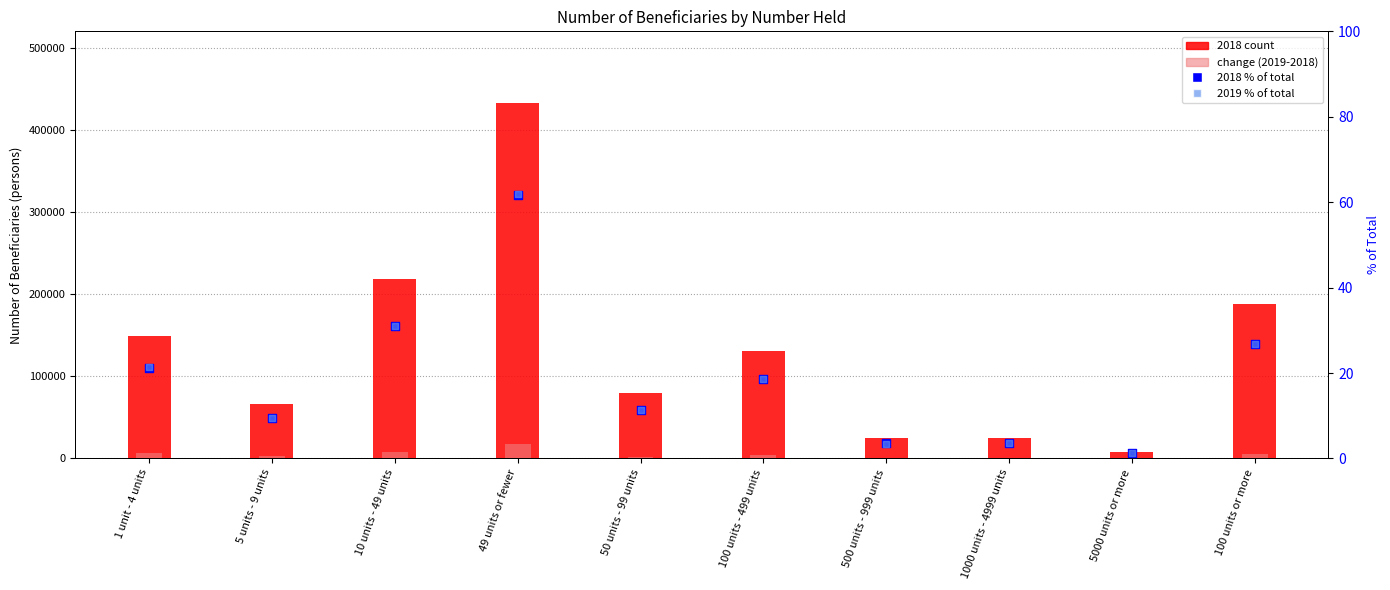

At which category is the sum across all series the highest?

49 units or fewer